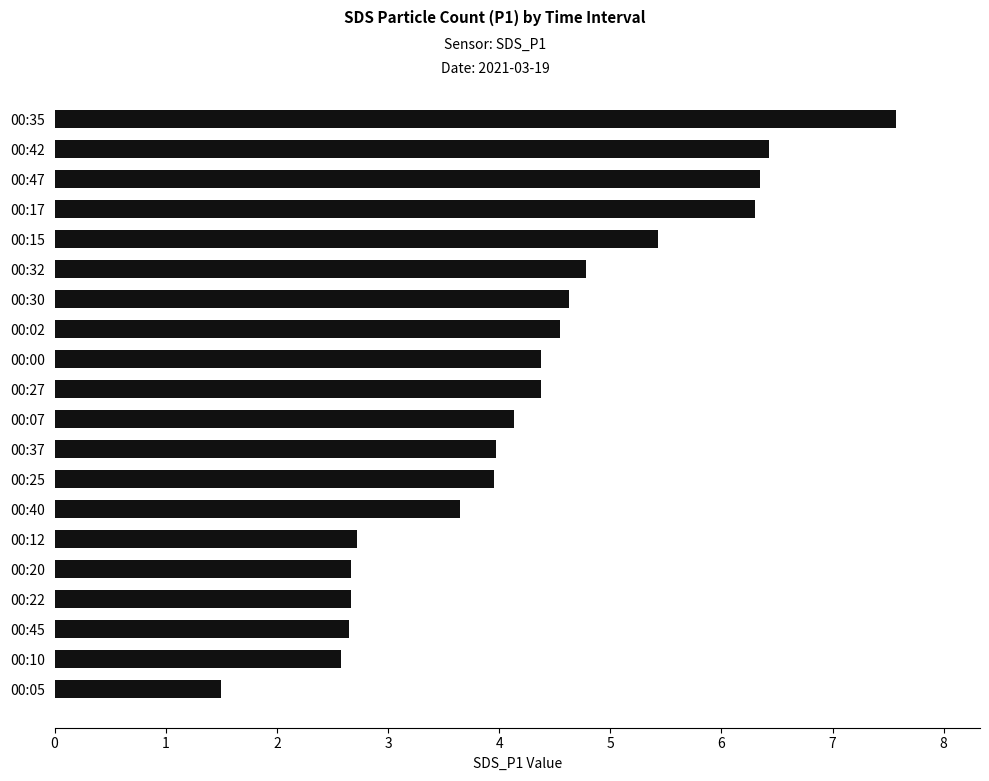

What position from the top is 00:45?

18